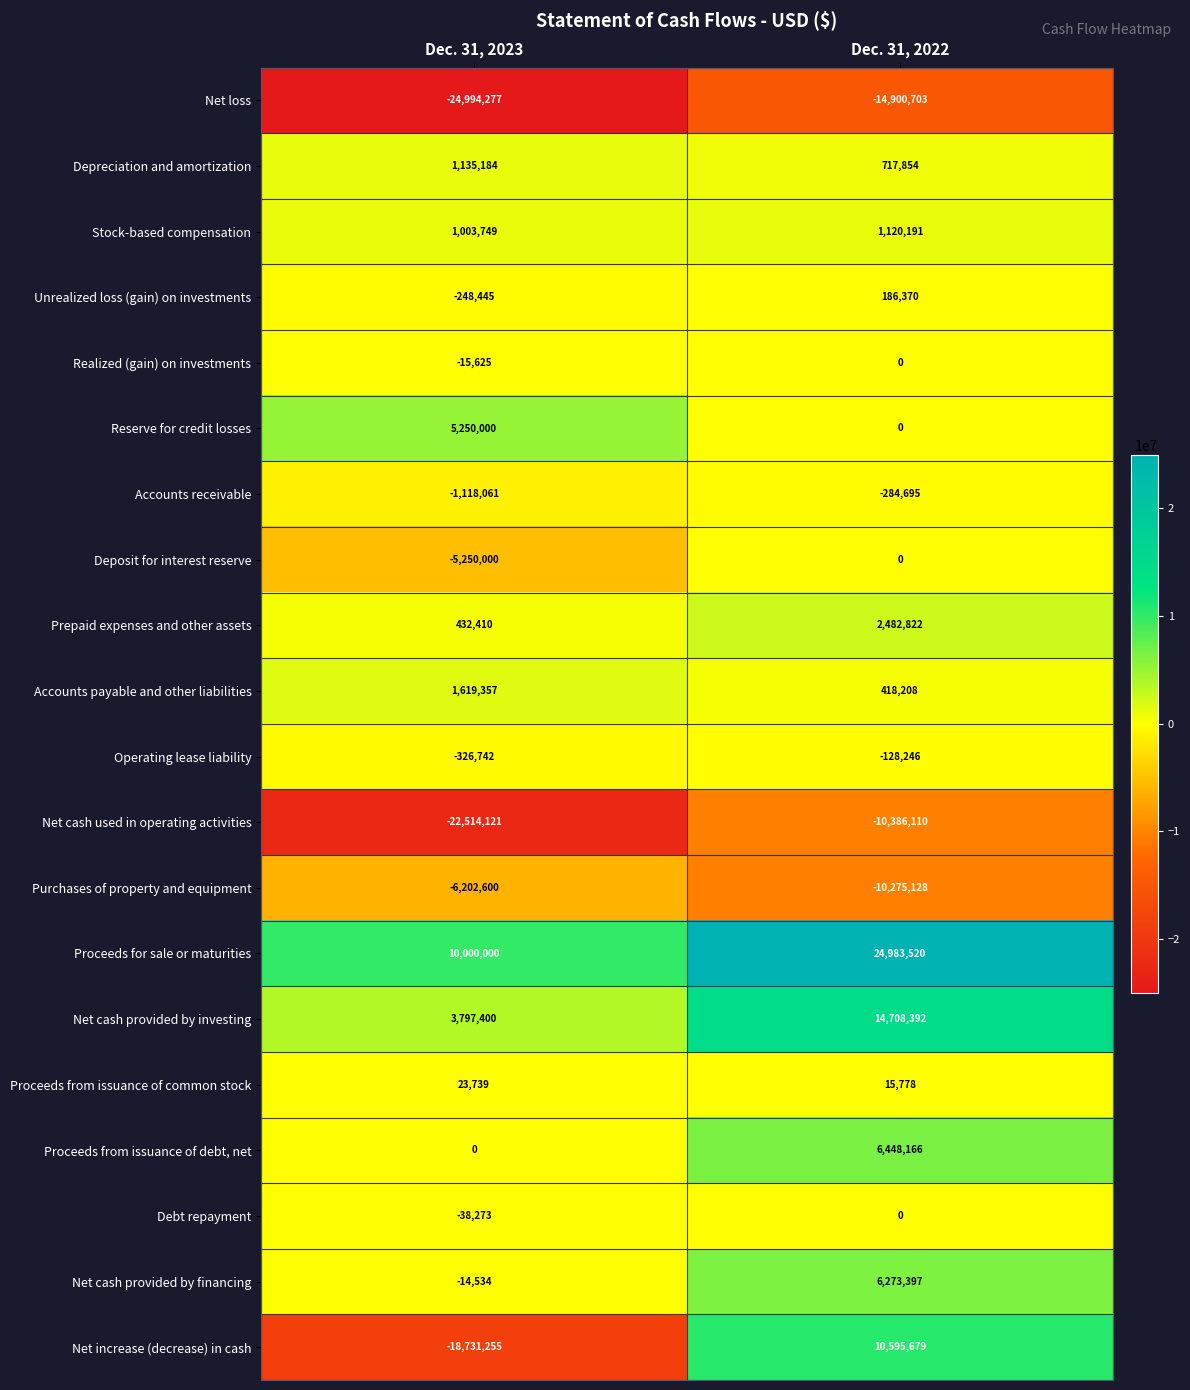

List the labels in order of Realized (gain) on investments value, smallest first.

Dec. 31, 2023, Dec. 31, 2022